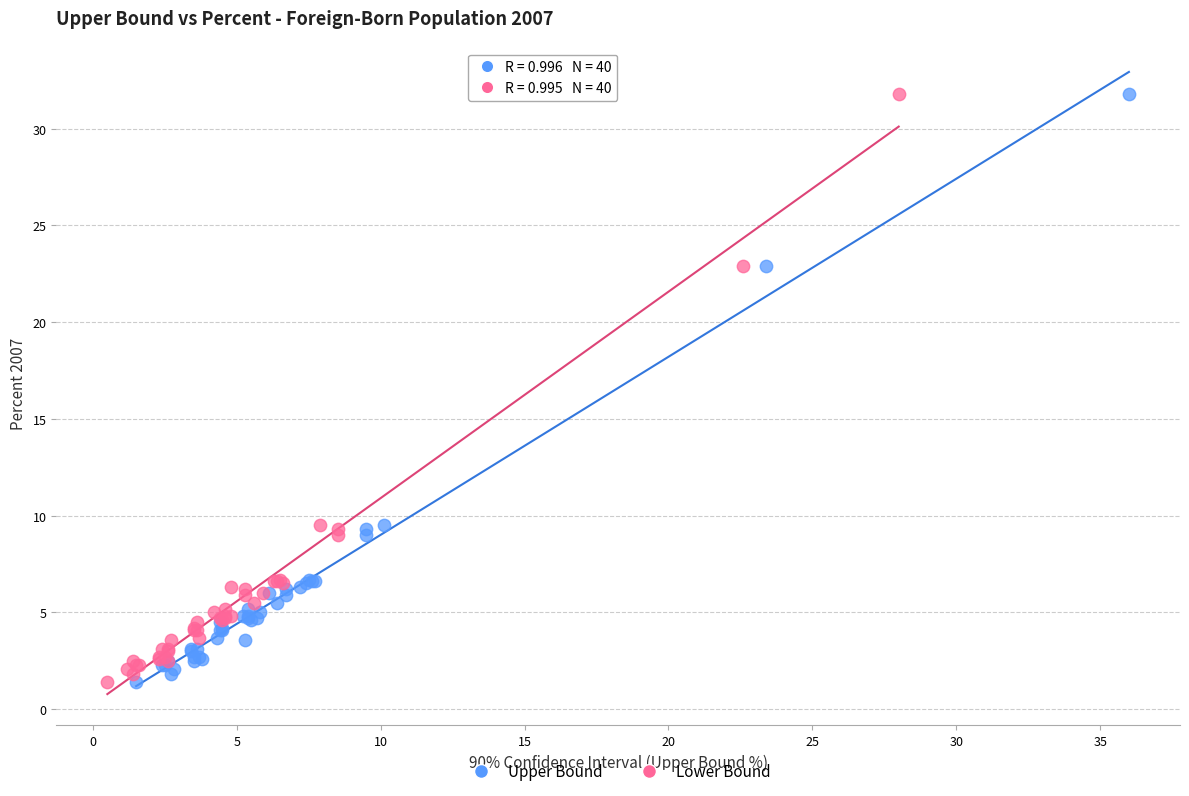

What are all the series names shown in the legend?

Upper Bound, Lower Bound